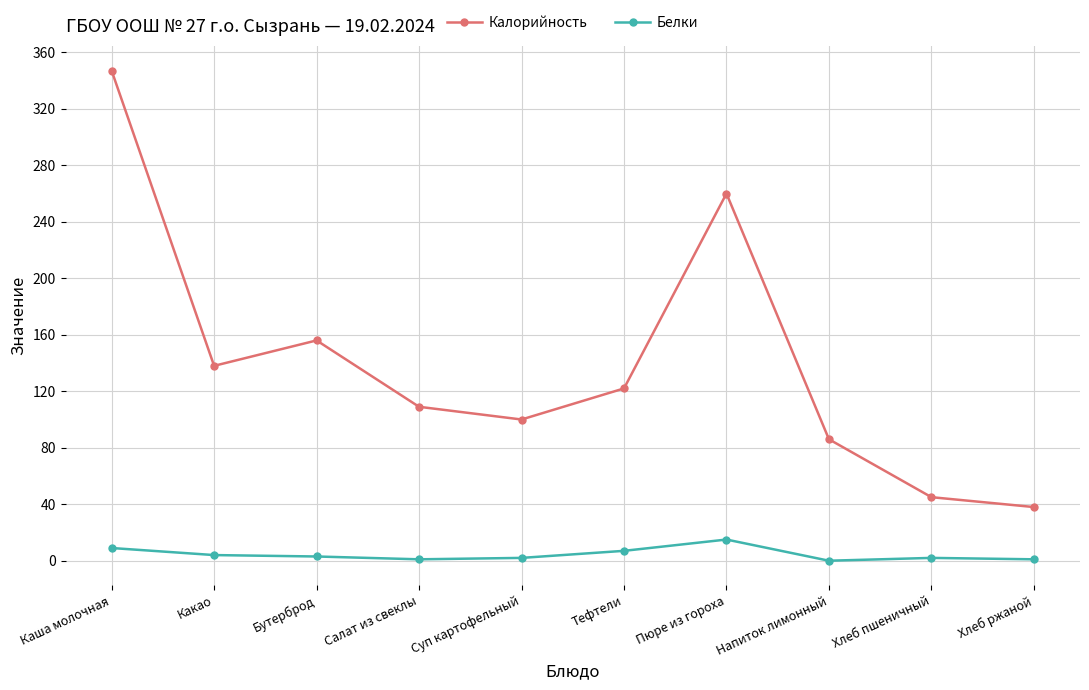

At how many categories does at least one series exceed 183?

2